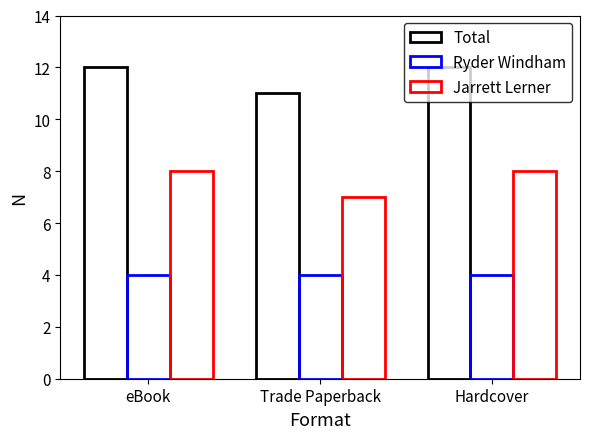

What is the greatest value displayed?

12